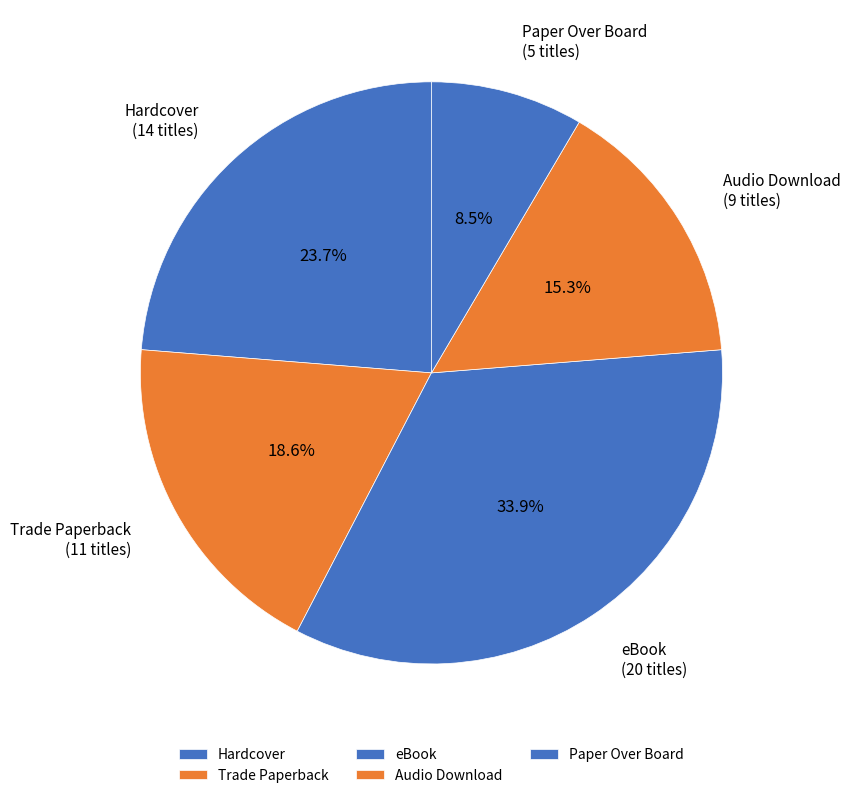

What percentage do Paper Over Board and eBook together represent?

42.4%